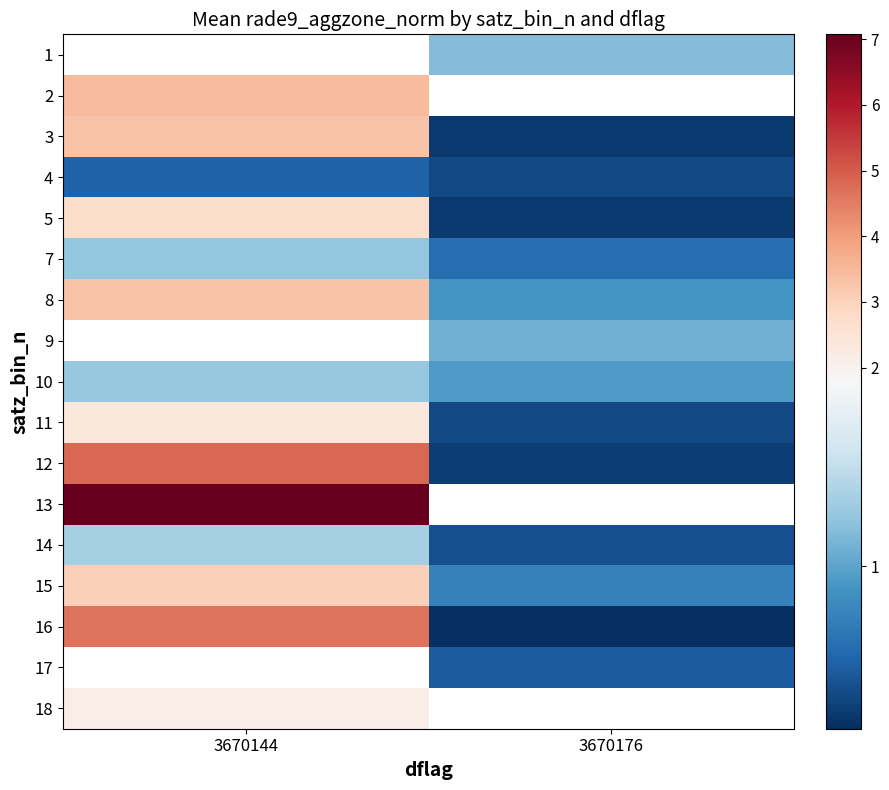

The 10 series shows 0.5 at 3670144. True or false?

False